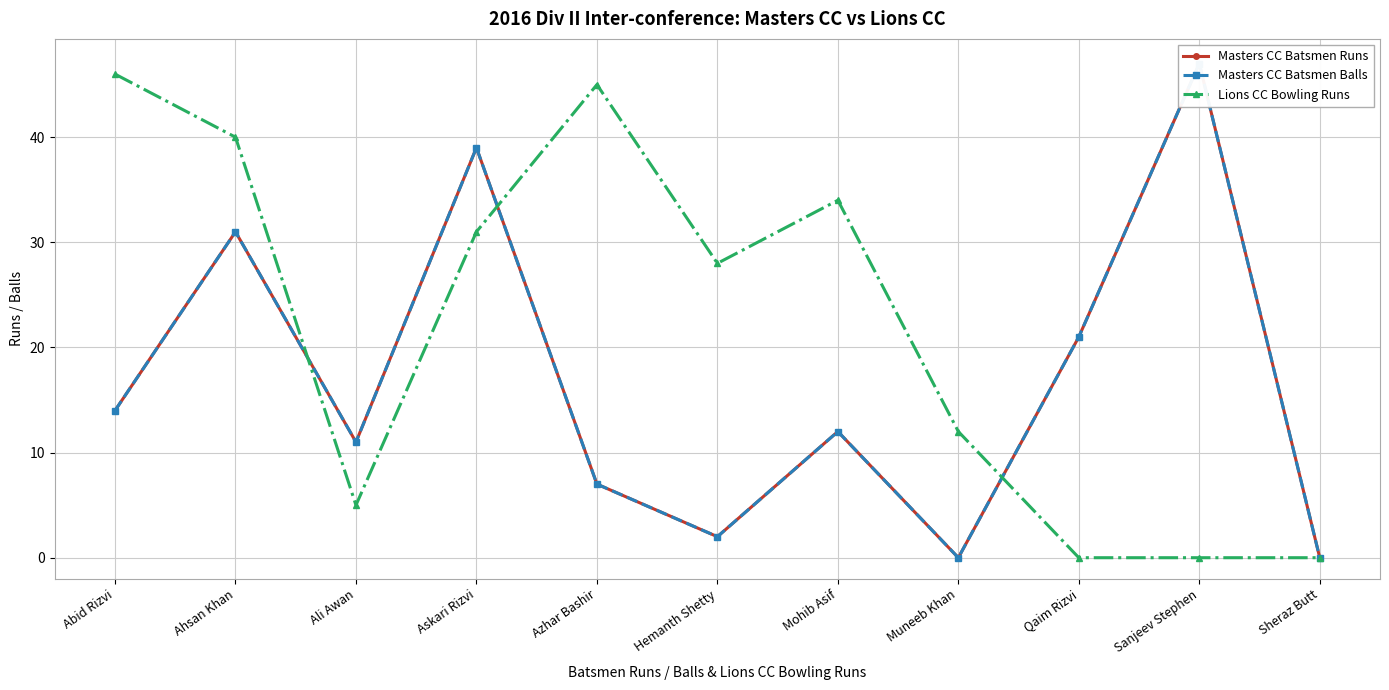

Is it true that Masters CC Batsmen Balls equals 14 at Abid Rizvi?

True